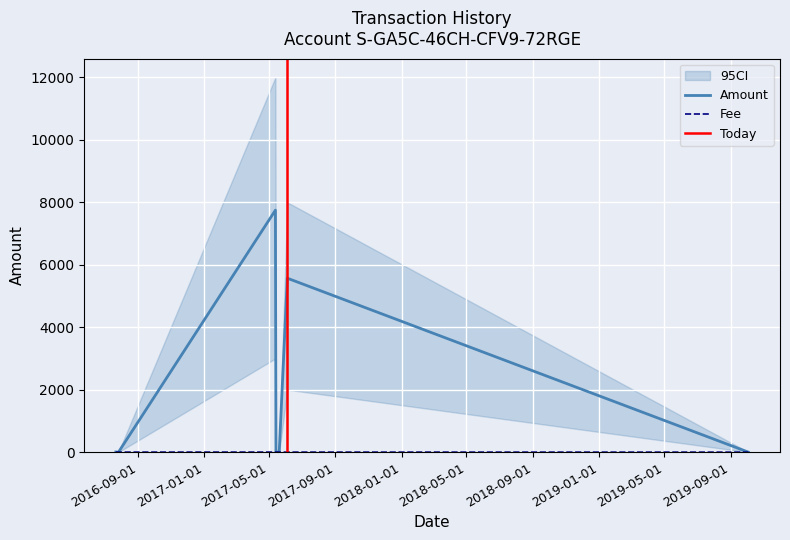

Reading left to right, transcribe all the data shown in this chart.

Amount: 5.0	0.0	7749.2	0.0	0.0	0.0	5570.2	0.0
Fee: 1.0	1.0	2.0	1.0	1.0	1.0	1.0	0.3